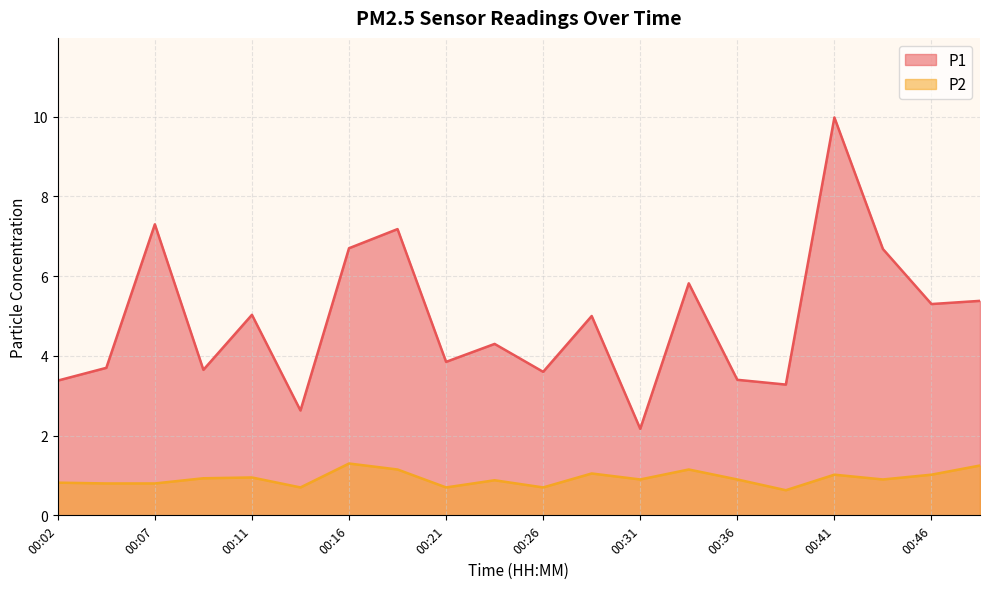

At which category is the sum across all series the highest?

00:41